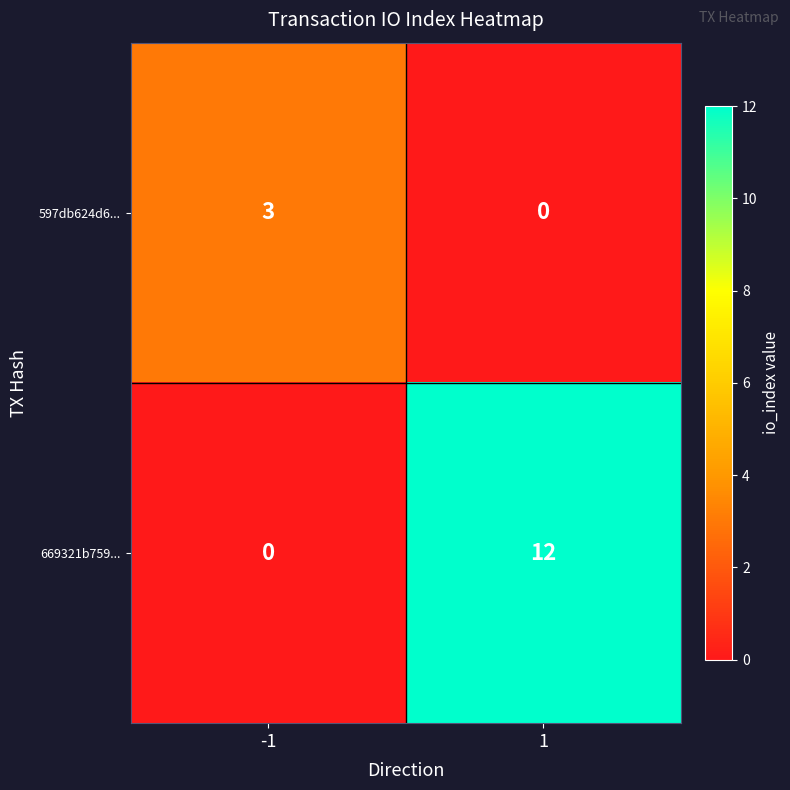

What is the approximate value of 597db624d6... at -1?

3